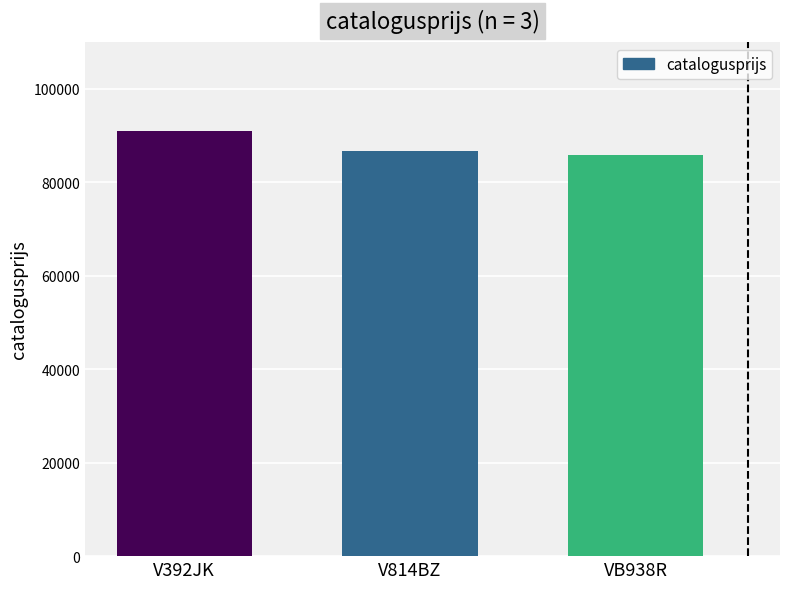

Which label corresponds to the largest value in the chart?

V392JK